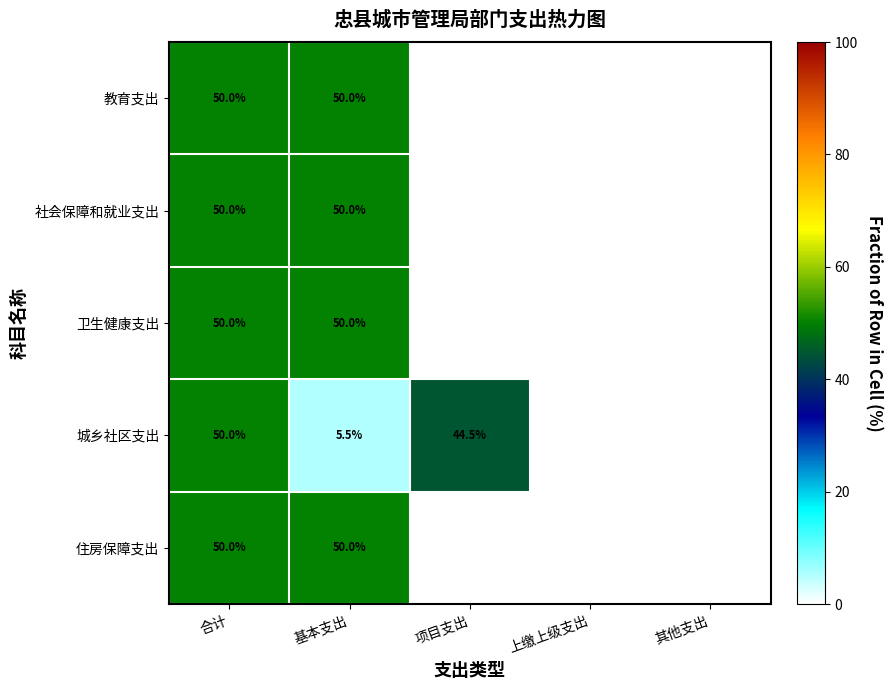

What is the spread (max minus min) of values at 基本支出?

44.5